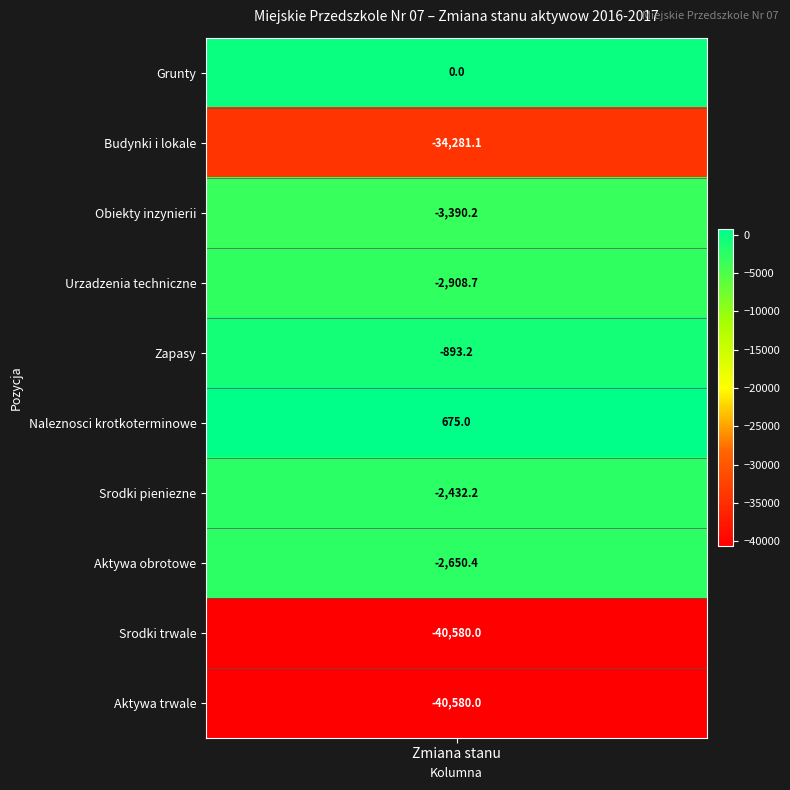

At which category does the chart reach its peak across all series?

5